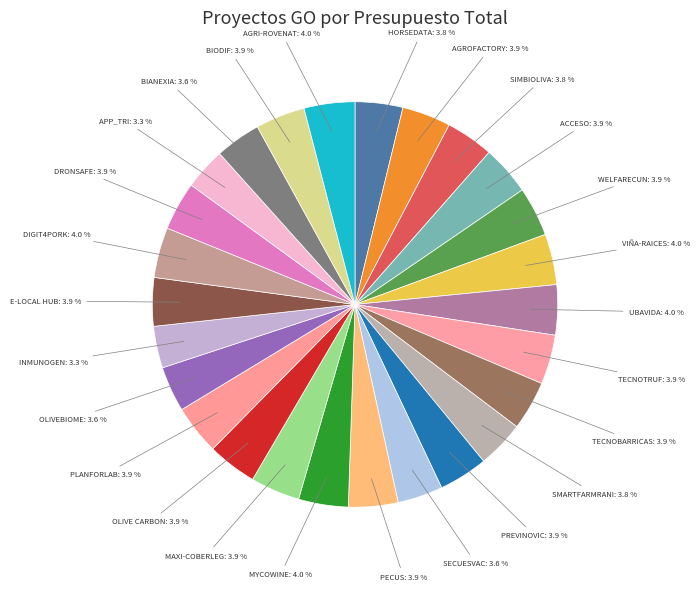

Count the number of slices in the pie.

26